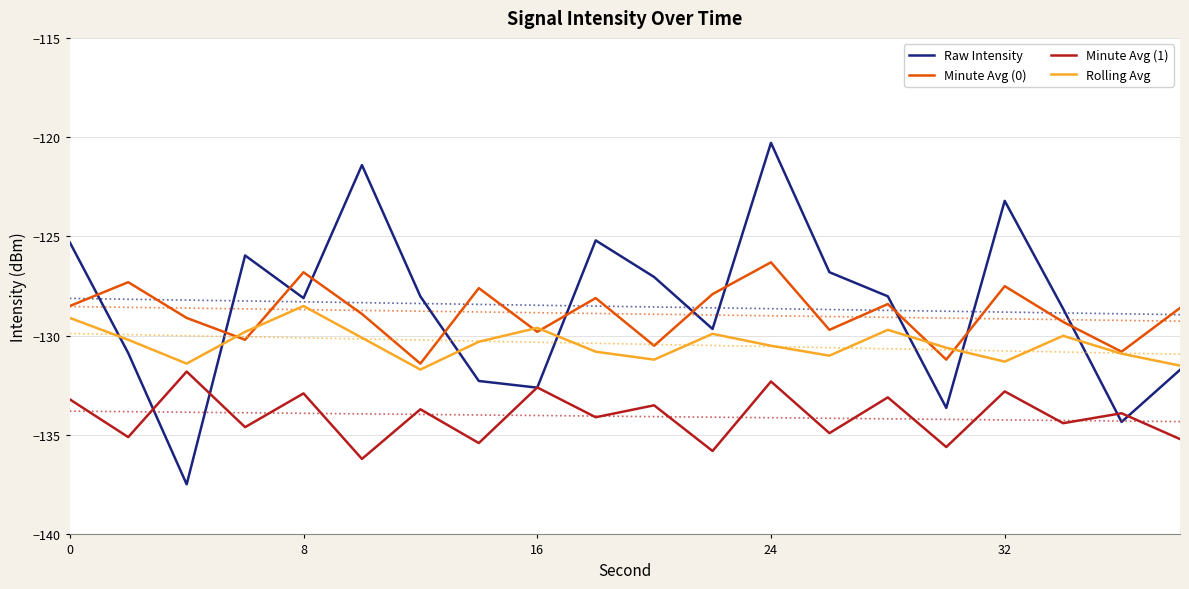

After their last crossing, which series has the higher values: Minute Avg (0) or Raw Intensity?

Minute Avg (0)